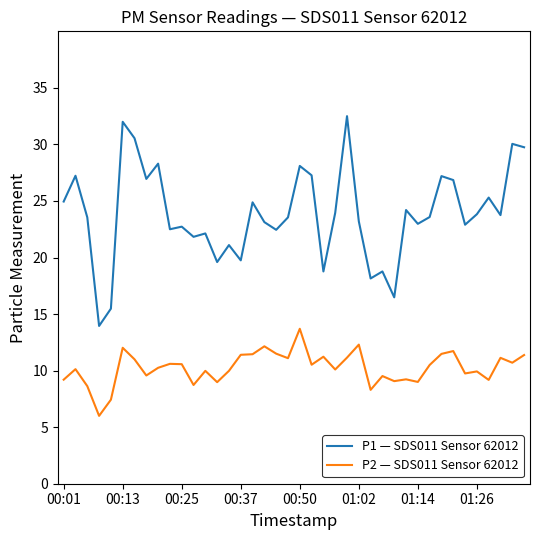

Rank the series by their average value, from highest to lowest.

P1 — SDS011 Sensor 62012, P2 — SDS011 Sensor 62012